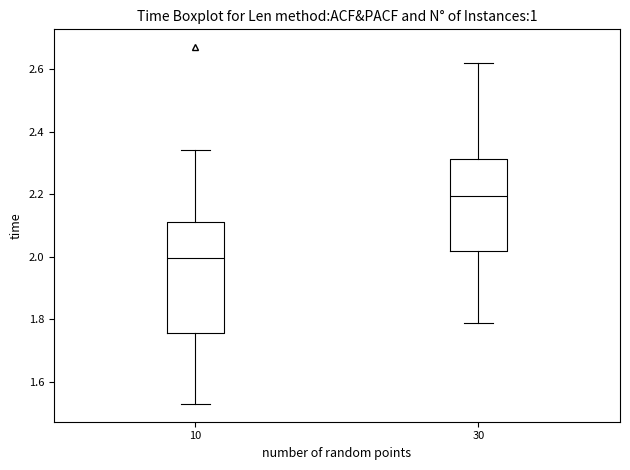

Reading left to right, read every box against the y-axis: the position of its median line, the range the box covers, and the ends of its whiskers. The values are not printed on the chart, so give them approximately, as read against the axis.

10: median 2.00, box 1.76 to 2.12, whiskers 1.54 to 2.34
30: median 2.20, box 2.02 to 2.32, whiskers 1.80 to 2.62